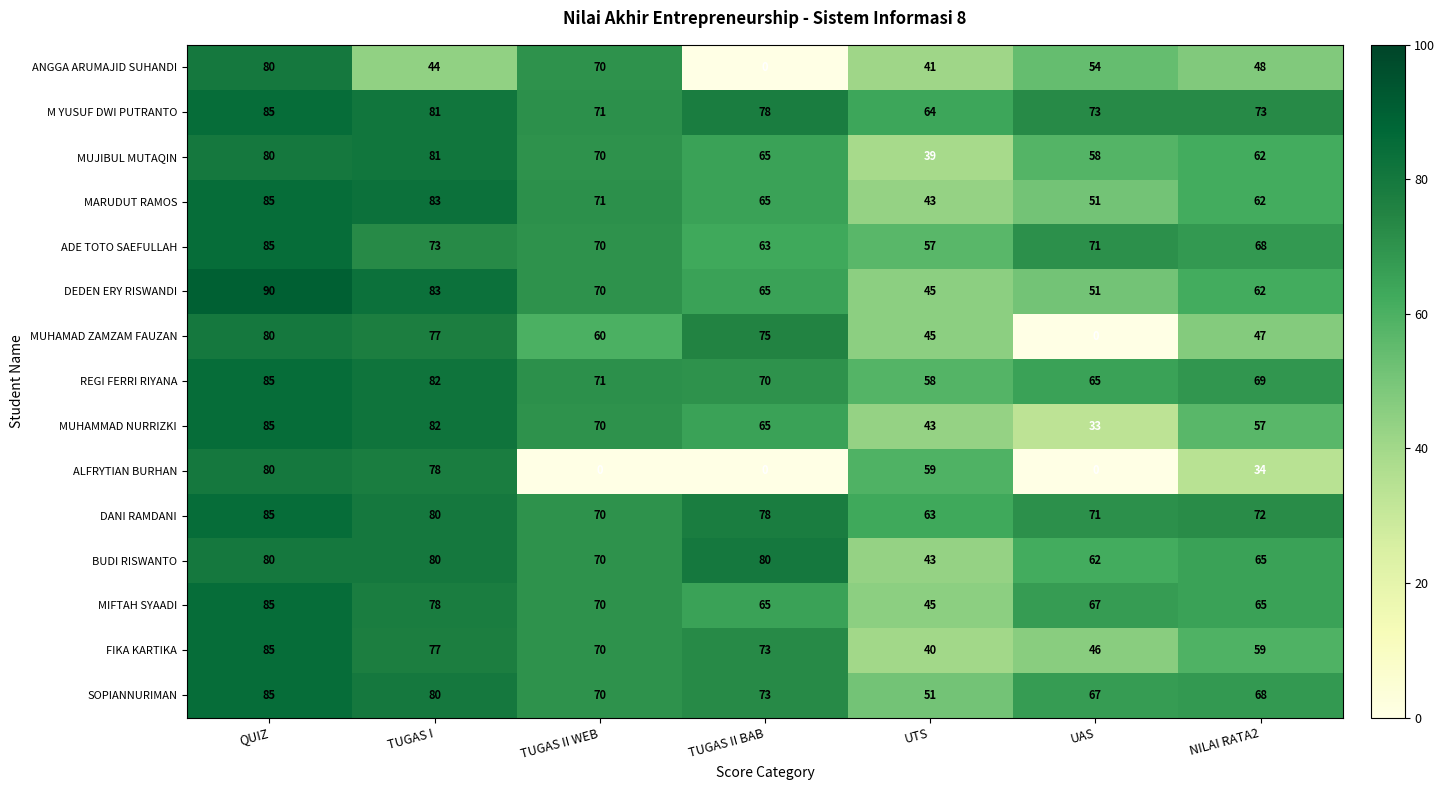

At which category is the sum across all series the highest?

QUIZ